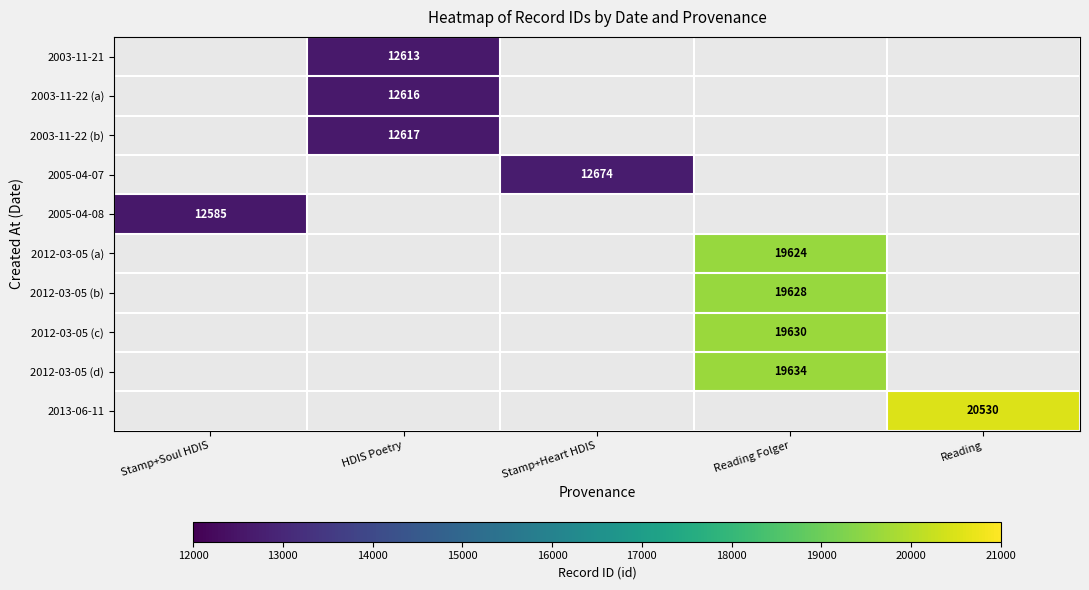

Count the number of data series in this chart.

10